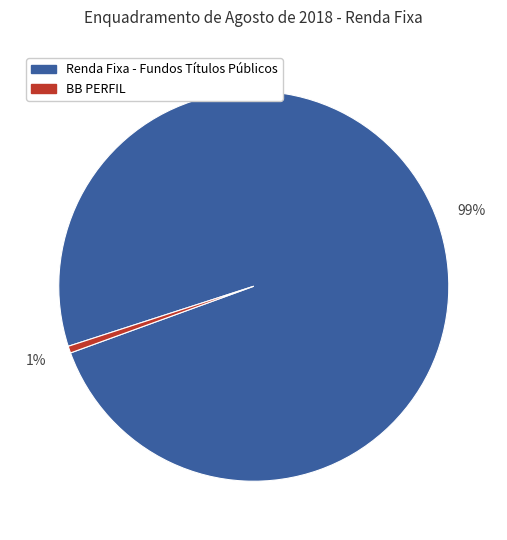

What percentage is the Renda Fixa - Fundos Títulos Públicos slice, to the nearest percent?

99%